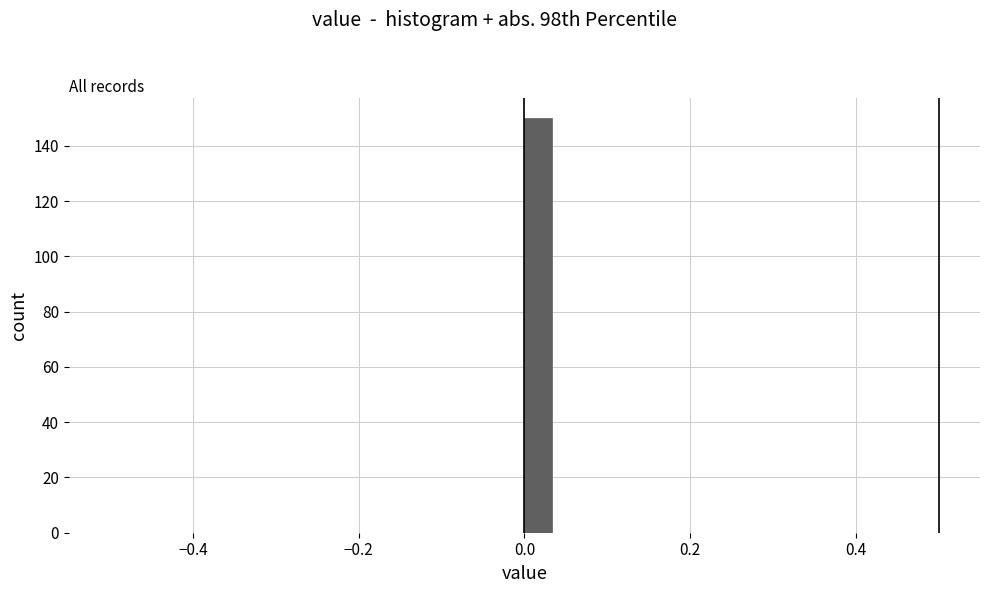

Read against the x-axis, roughly where is the centre of the tallest bar?

0.02